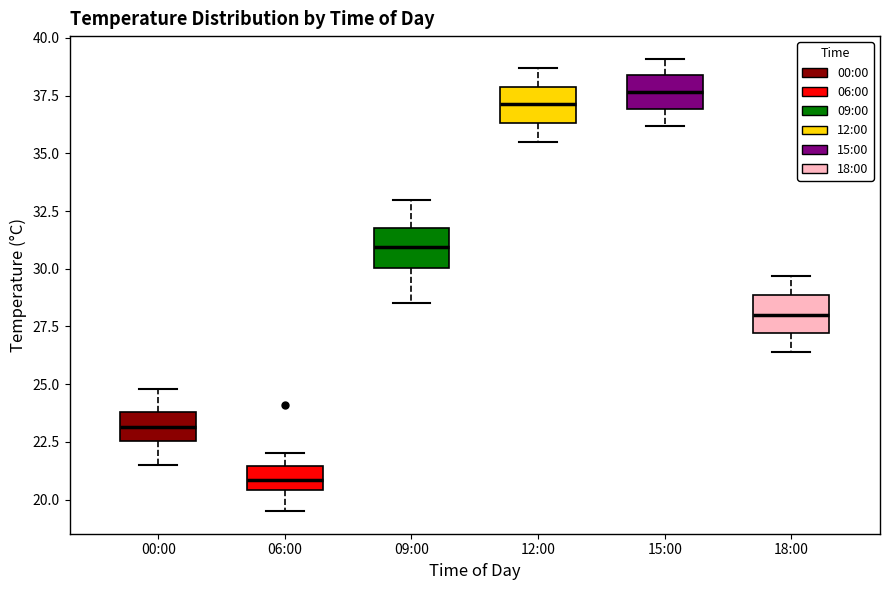

Where does the median line of the box for 09:00 sit on the y-axis? The values are not printed on the chart, so give them approximately, as read against the axis.

31.0